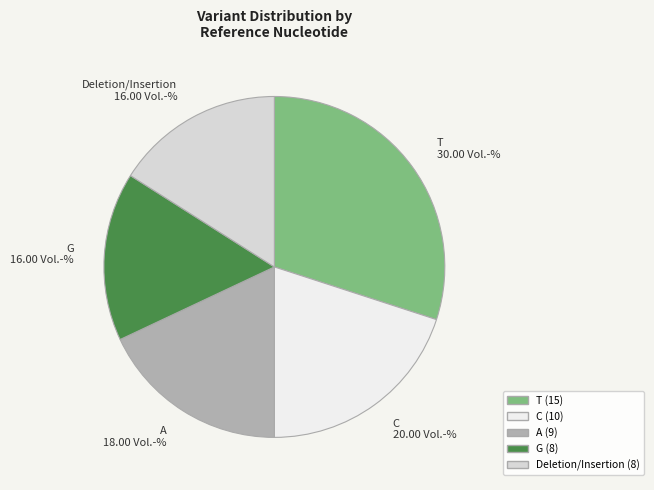

Is there a majority slice in this chart?

No